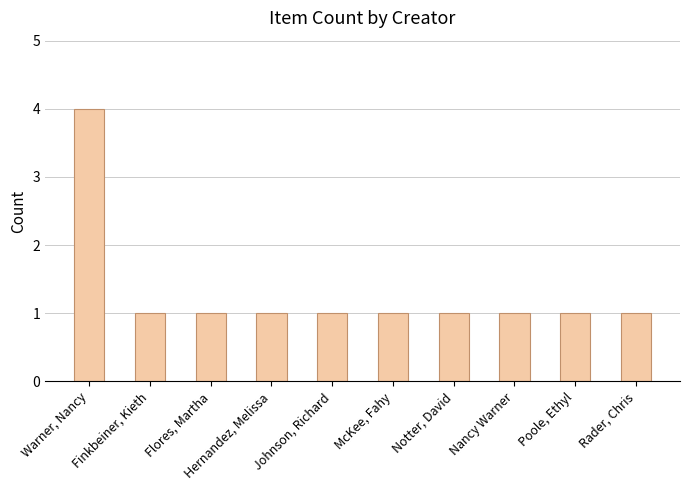

What position from the left is Hernandez, Melissa?

4